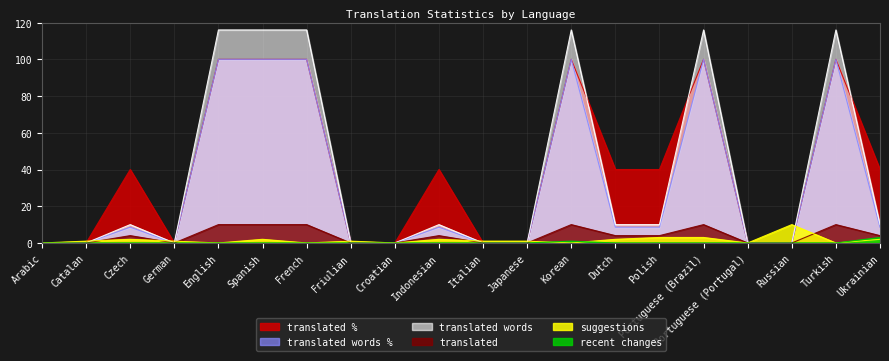

Is it true that translated equals 58.9 at Italian?

False